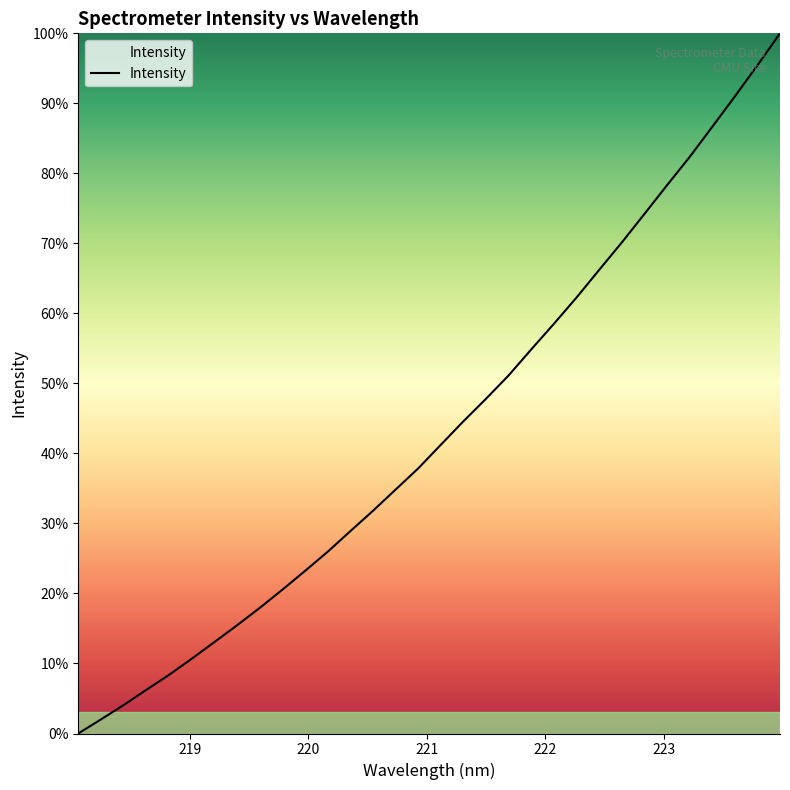

What is the difference between the maximum and minimum values?

100.0